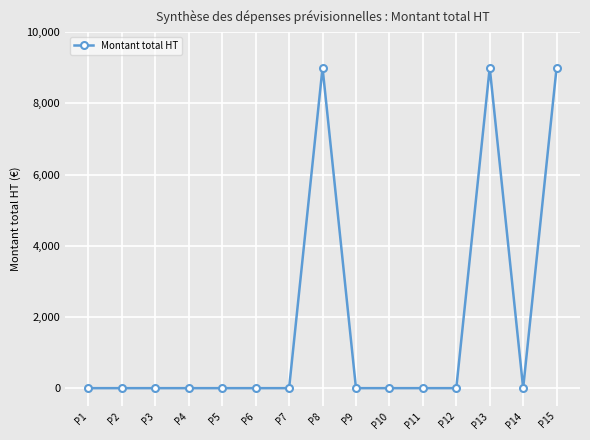

True or false: the data has more than 0 interior local peaks.

True